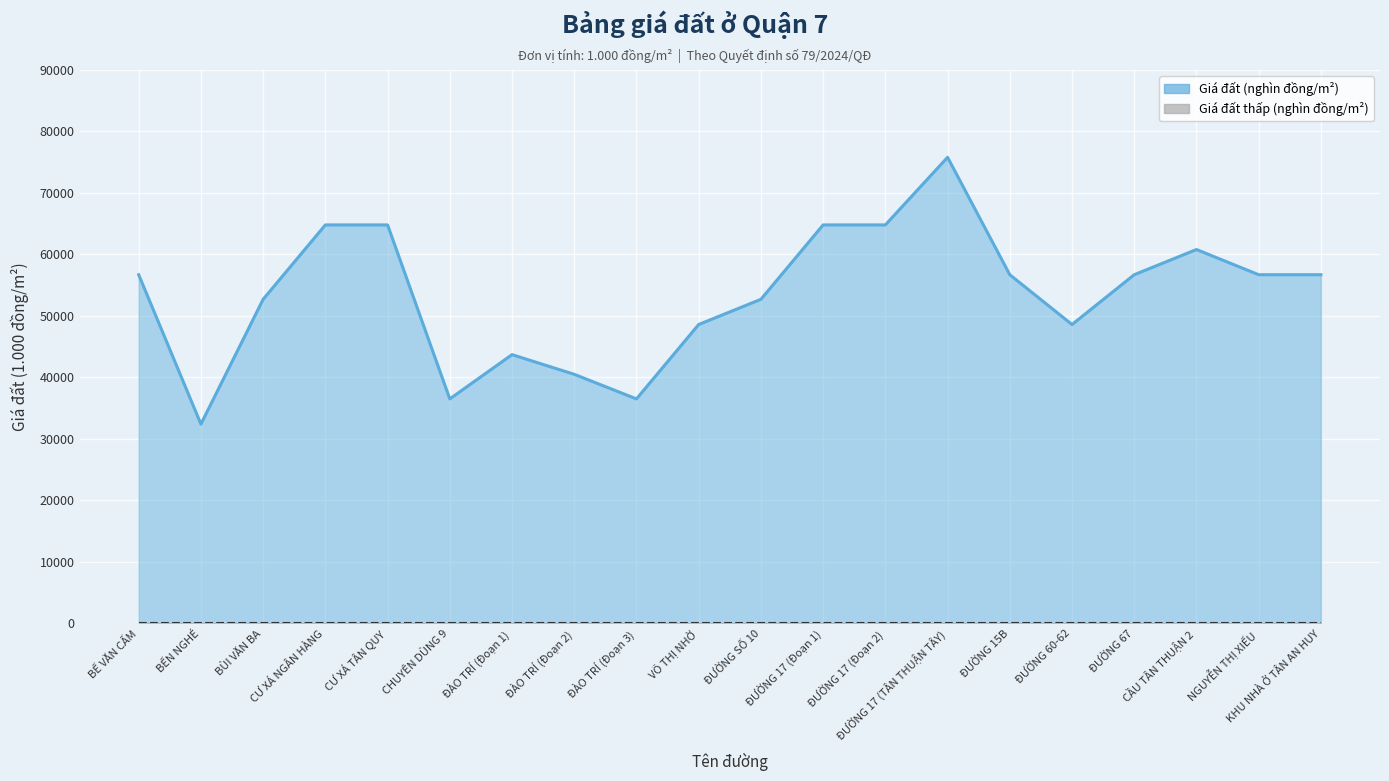

True or false: the data shows 64800 at ĐƯỜNG 17 (Đoạn 1).

True